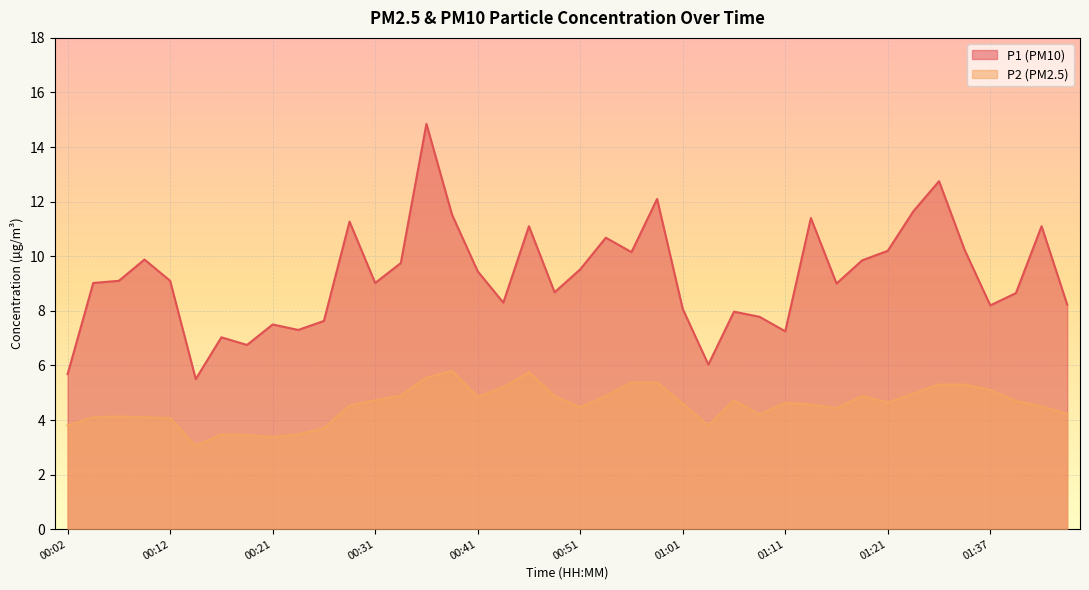

What is the difference between the second highest and second lowest values in the P2 series?

2.4